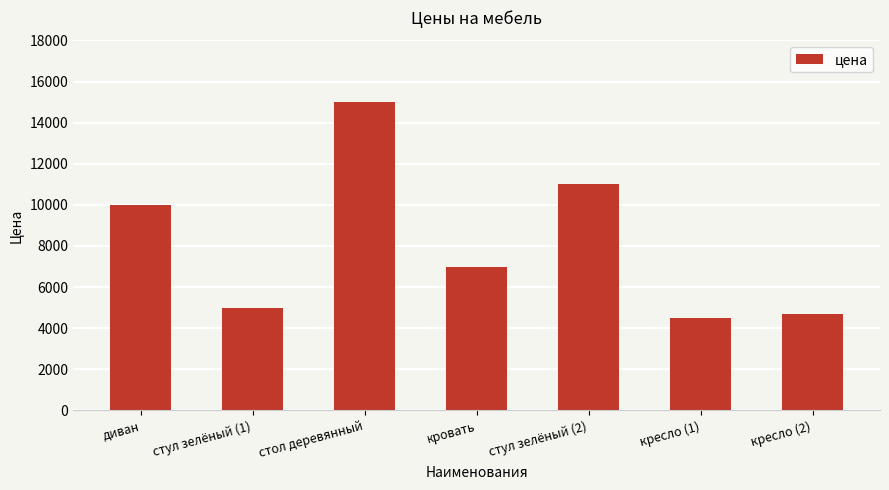

What is the smallest value displayed?

4500